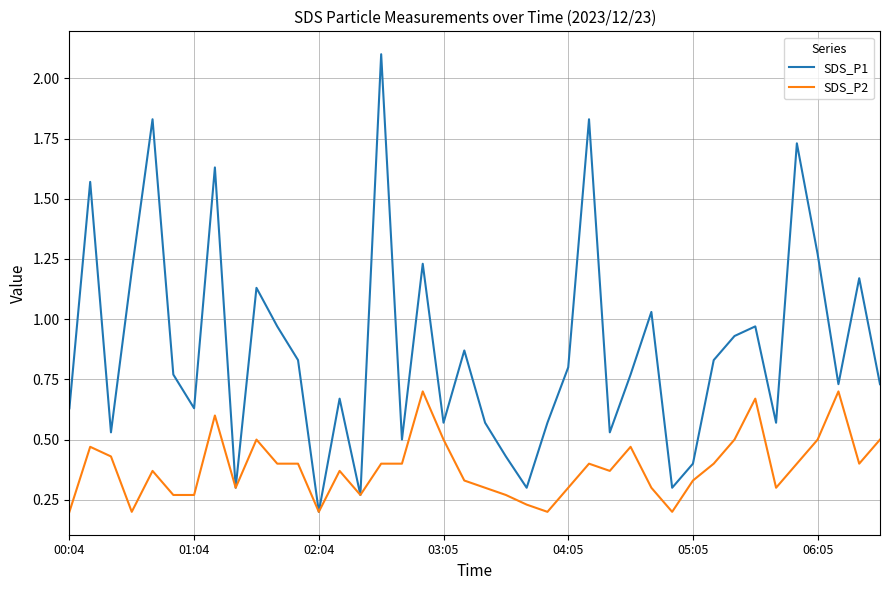

What are all the series names shown in the legend?

SDS_P1, SDS_P2